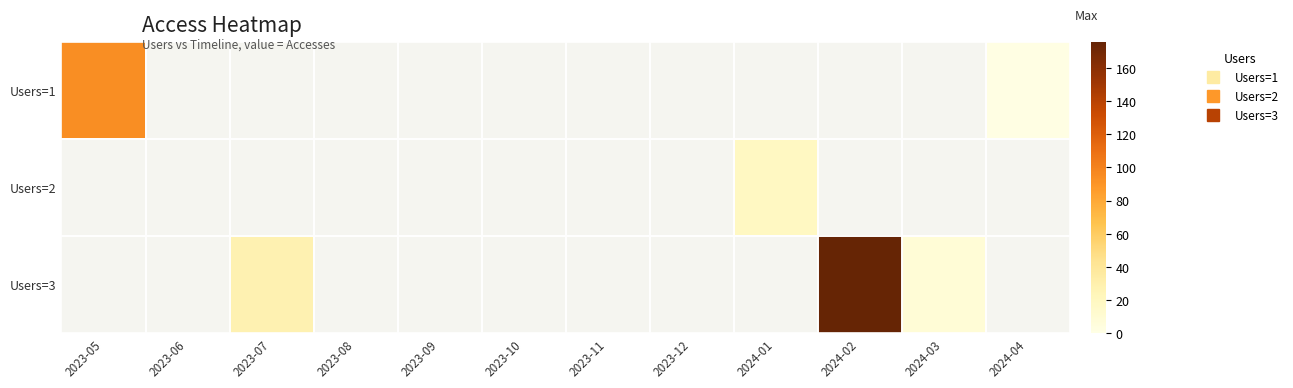

At how many categories does at least one series exceed 76?

2